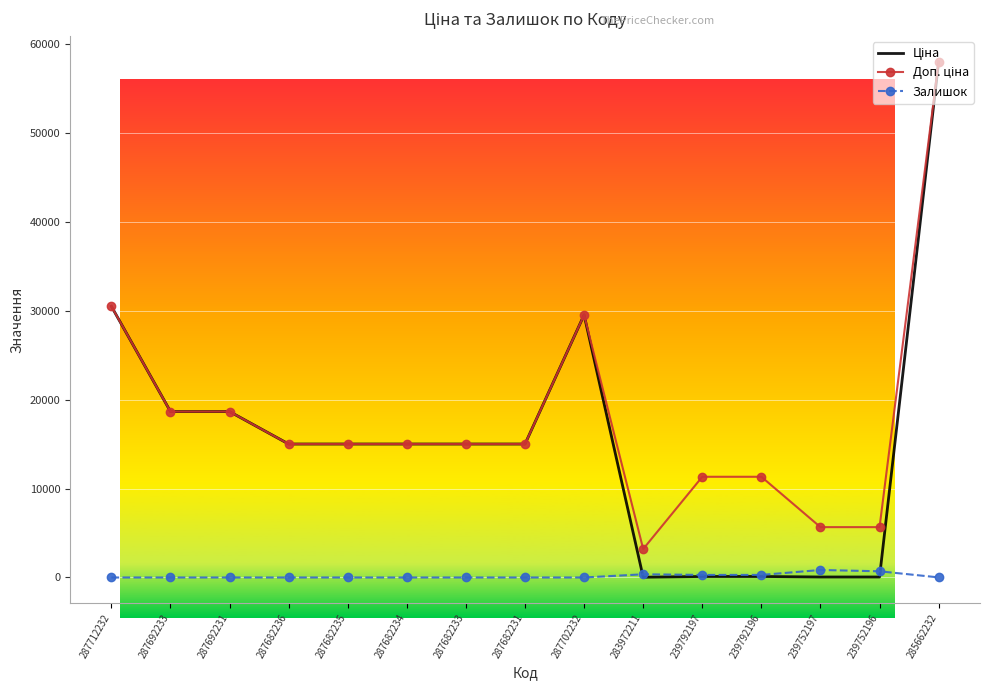

At which category is the sum across all series the highest?

285662232